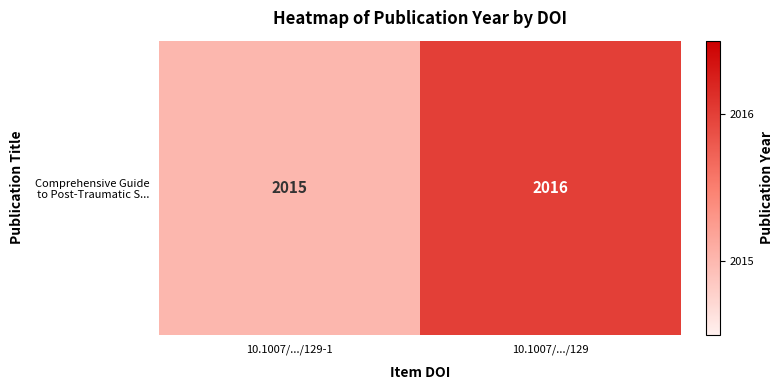

Which label corresponds to the largest value in the chart?

10.1007/.../129